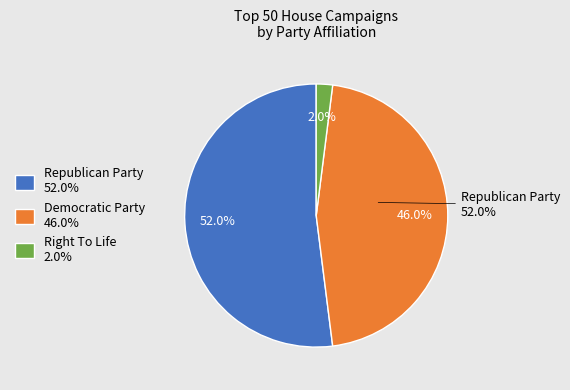

Count the number of slices in the pie.

3